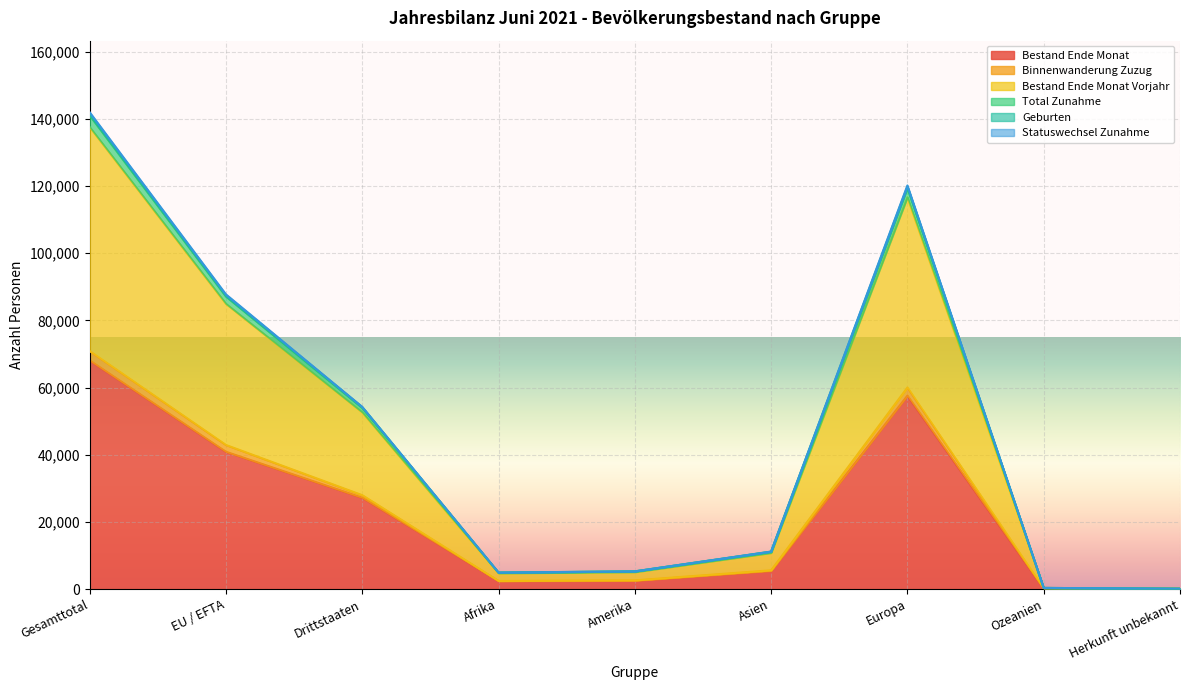

Between EU / EFTA and Afrika, which is larger?

EU / EFTA